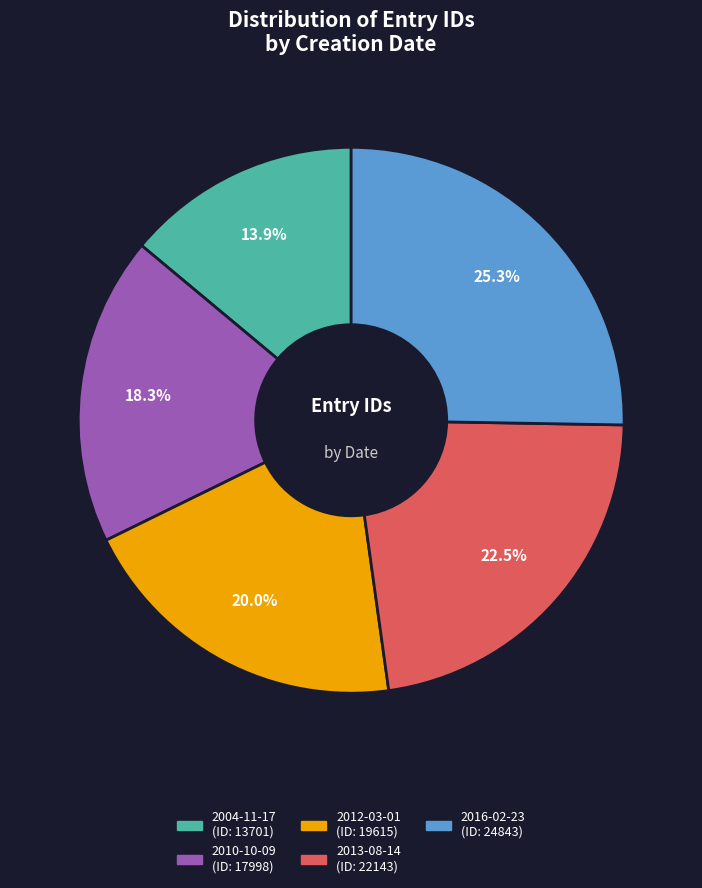

Count the number of slices in the pie.

5